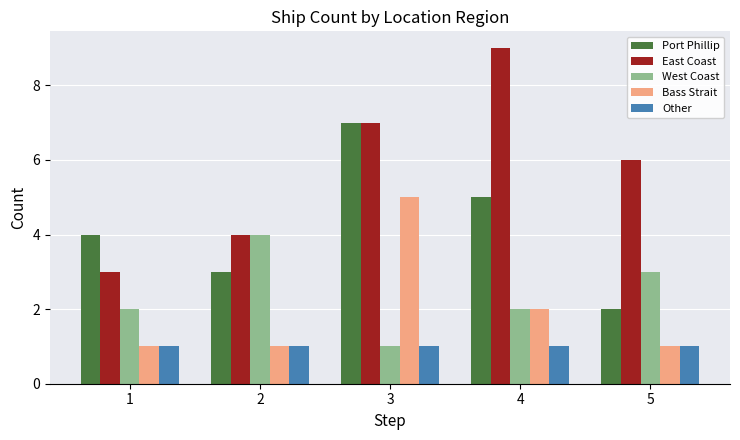

Which series has the widest spread of values?

East Coast